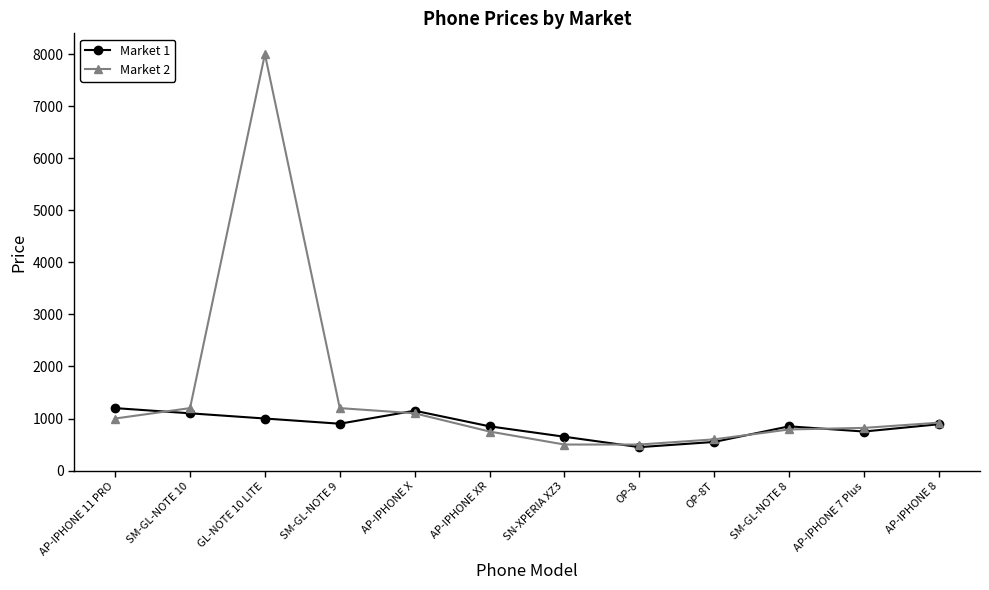

In Market 1, how many points are higher than both neighbors (excluding endpoints)?

2